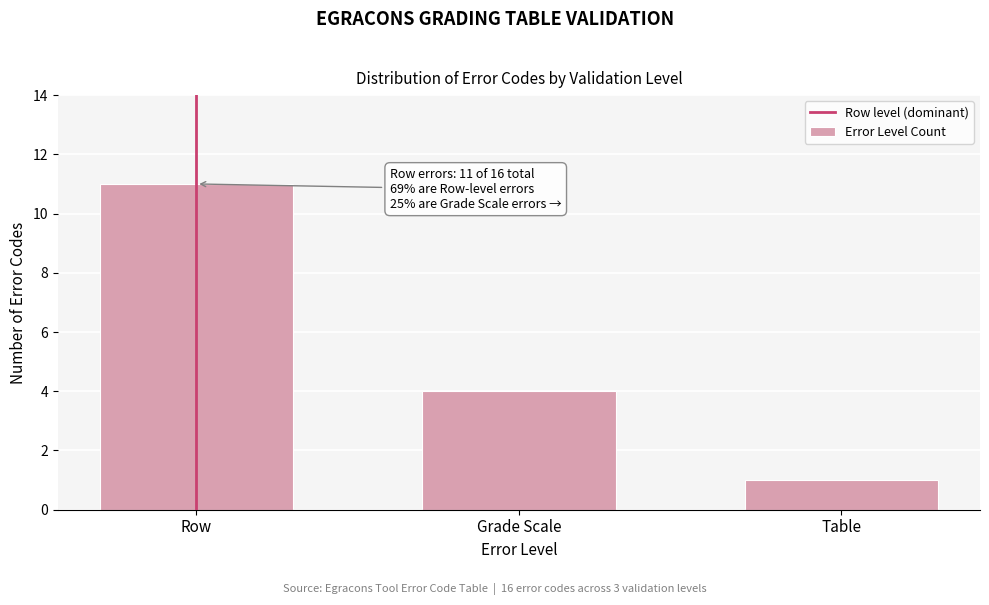

Reading left to right, transcribe all the data shown in this chart.

Row=11	Grade Scale=4	Table=1